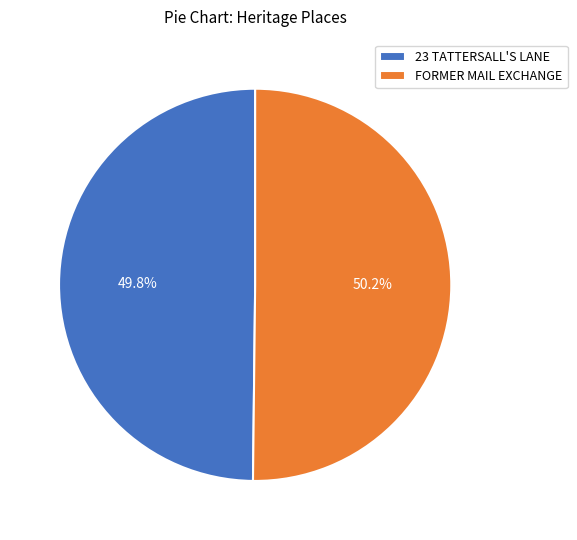

To the nearest percent, what percentage of the pie is FORMER MAIL EXCHANGE?

50%